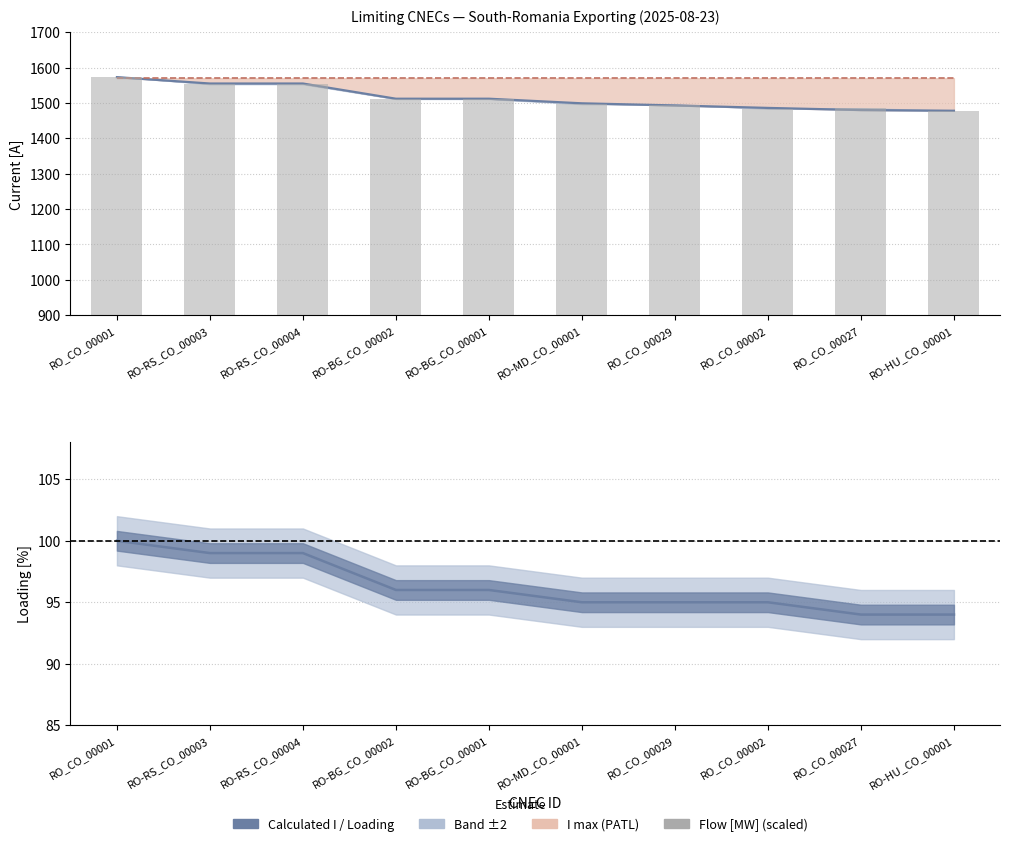

The value of Flow [MW] at RO_CO_00029 is 642.7. True or false?

False